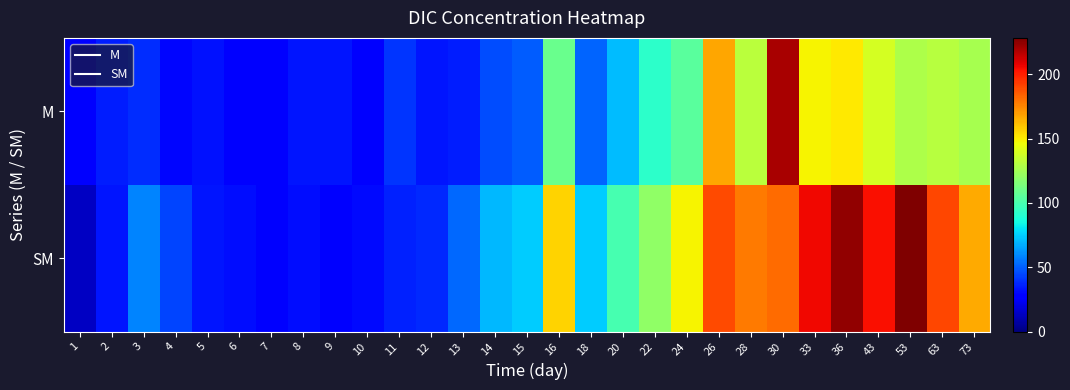

Which series has the widest spread of values?

SM